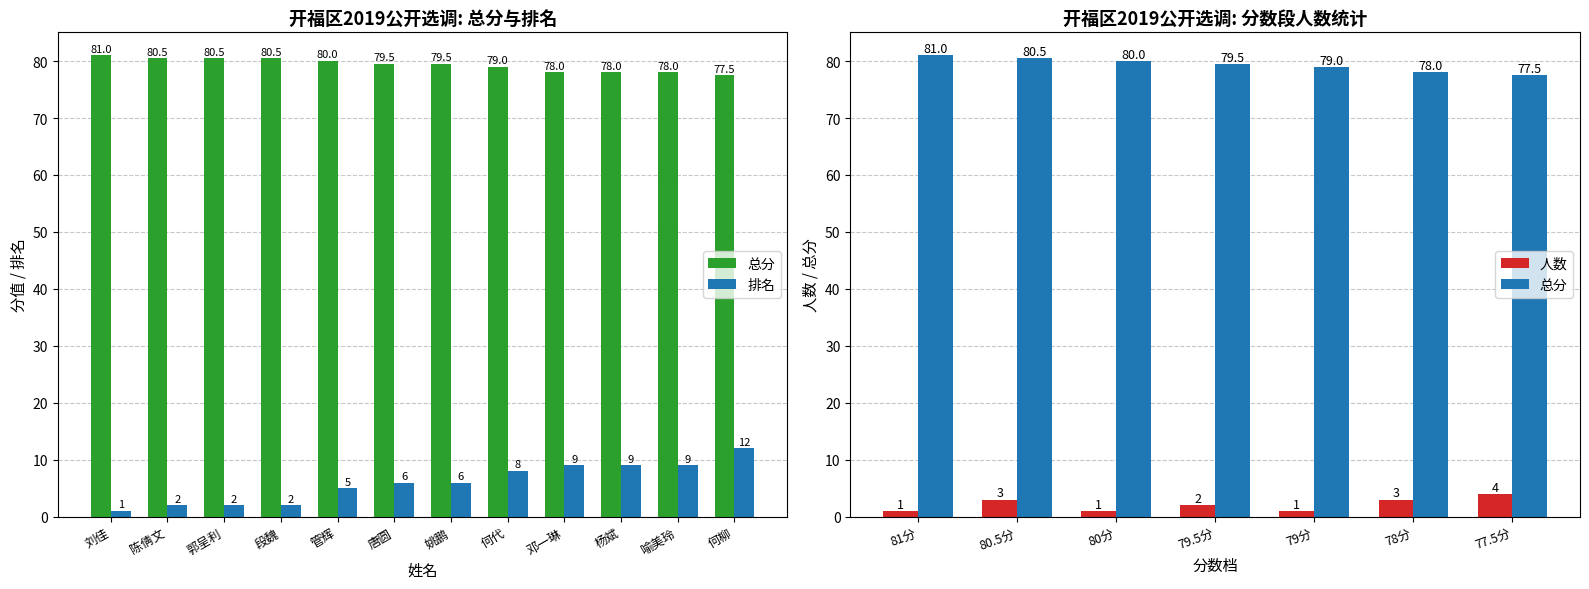

Which series changed the most between 刘佳 and 管辉?

排名1